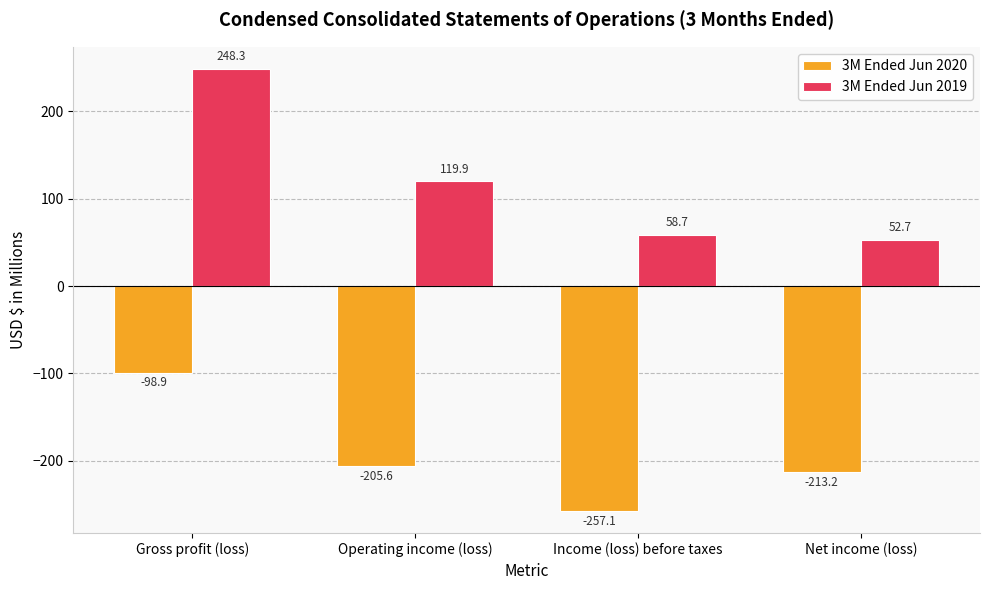

What is the label of the 3rd bar from the right?

Operating income (loss)